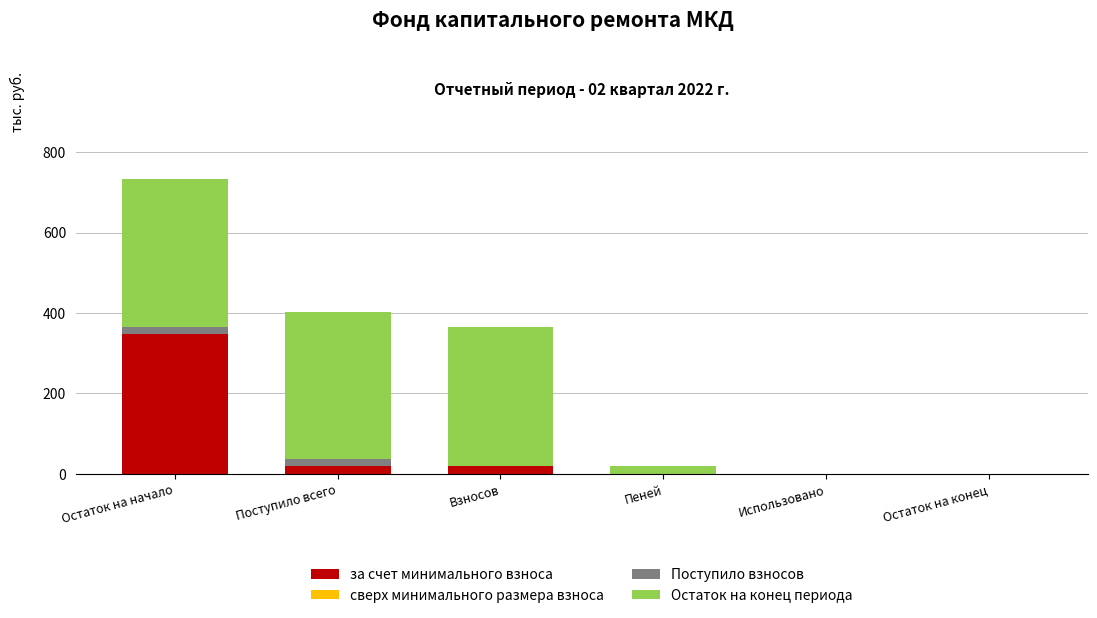

True or false: за счет минимального взноса has a value of 219.6 at Пеней.

False